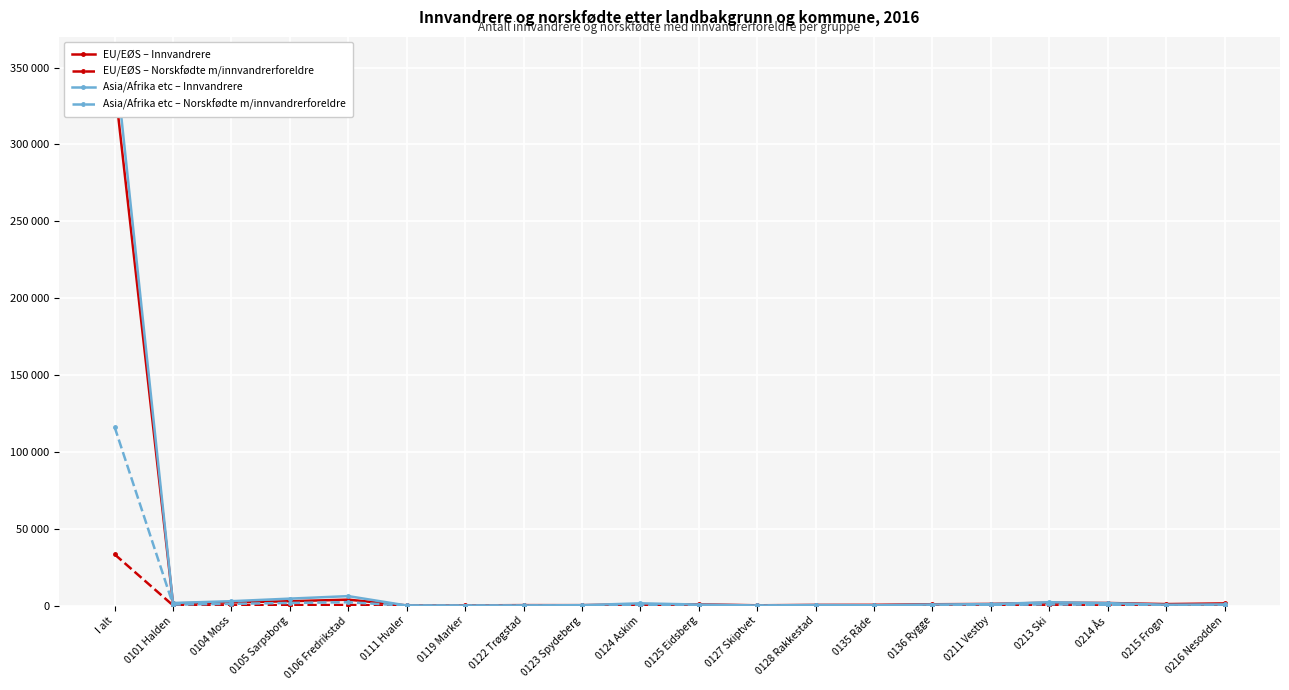

At how many categories does at least one series exceed 95786?

1